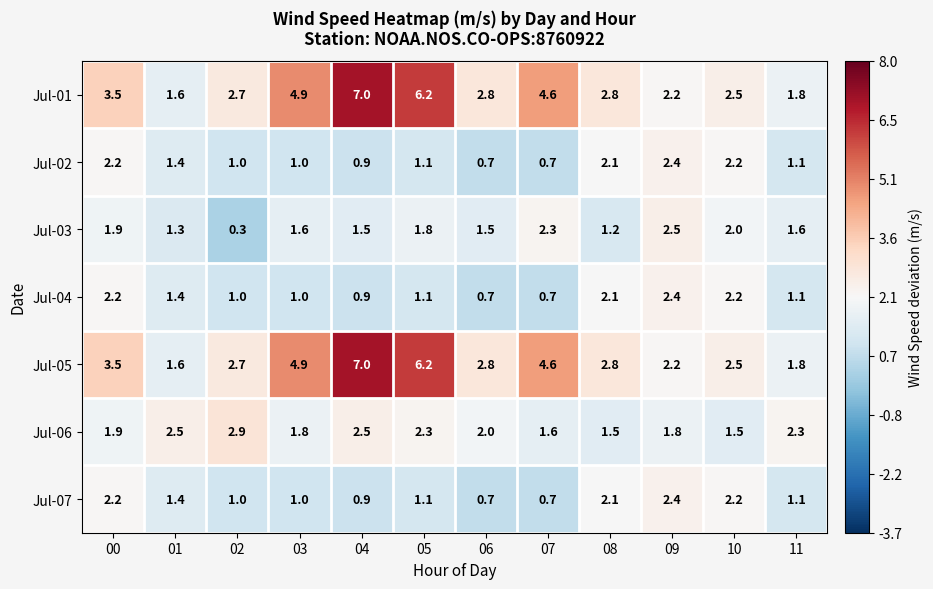

What is the maximum value shown in the chart?

7.0